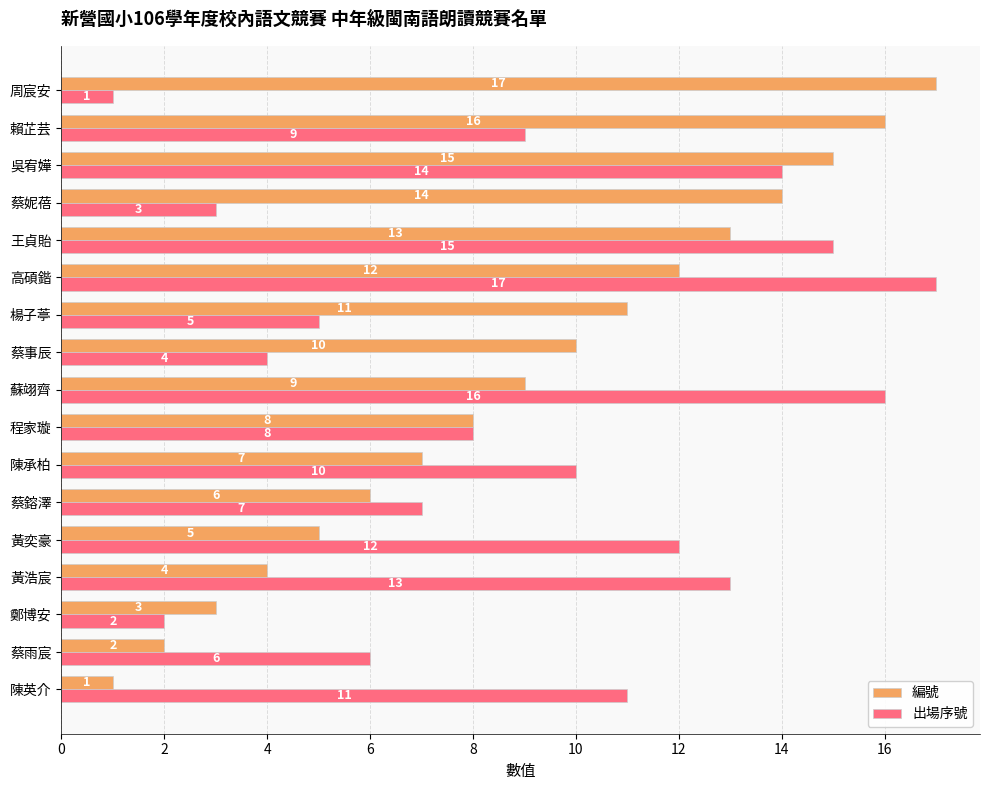

Between 吳宥嬅 and 周宸安, which series saw the biggest shift?

出場序號